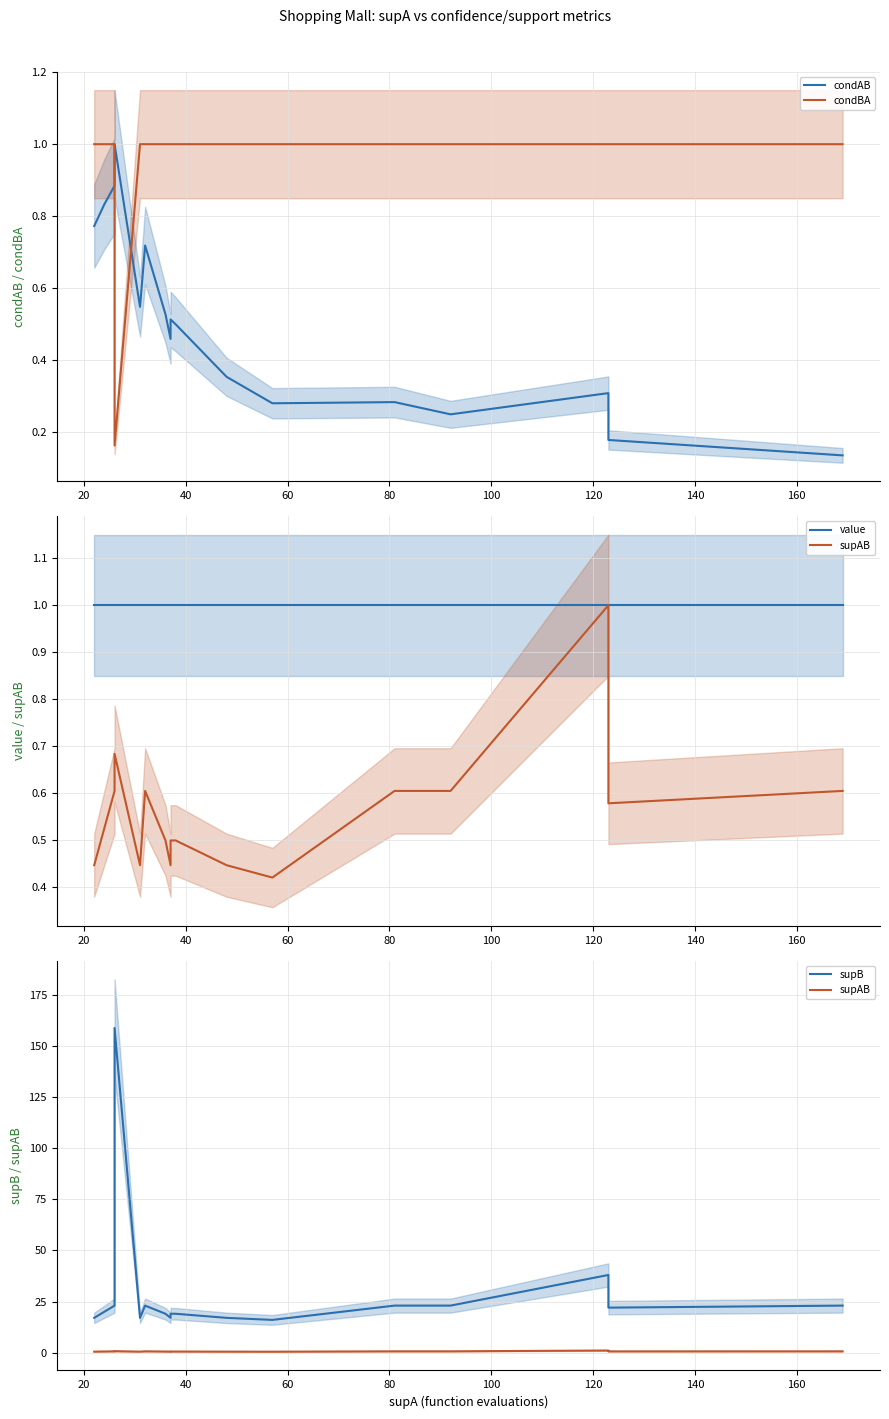

Is the value of supAB at 40 greater than the value of supB at 180?

No